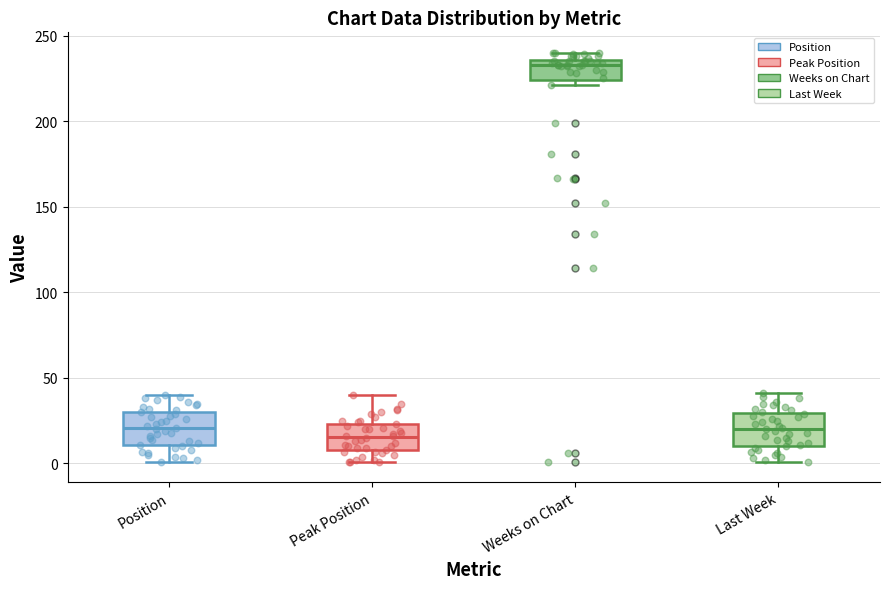

Reading left to right, read every box against the y-axis: the position of its median line, the range the box covers, and the ends of its whiskers. The values are not printed on the chart, so give them approximately, as read against the axis.

Position: median 20, box 10 to 30, whiskers 0 to 40
Peak Position: median 15, box 10 to 25, whiskers 0 to 40
Weeks on Chart: median 235 (just below the box's upper edge), box 225 to 235, whiskers 220 to 240
Last Week: median 20, box 10 to 30, whiskers 0 to 40